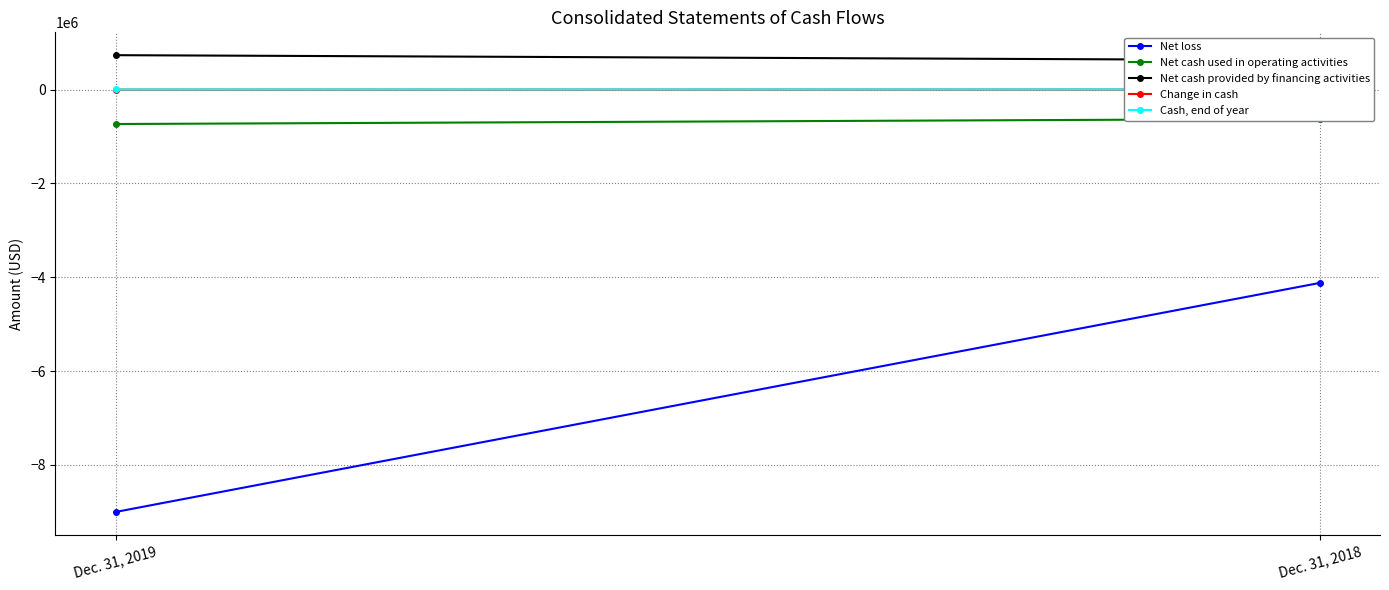

What is the sum of all Net loss values?

-13127670